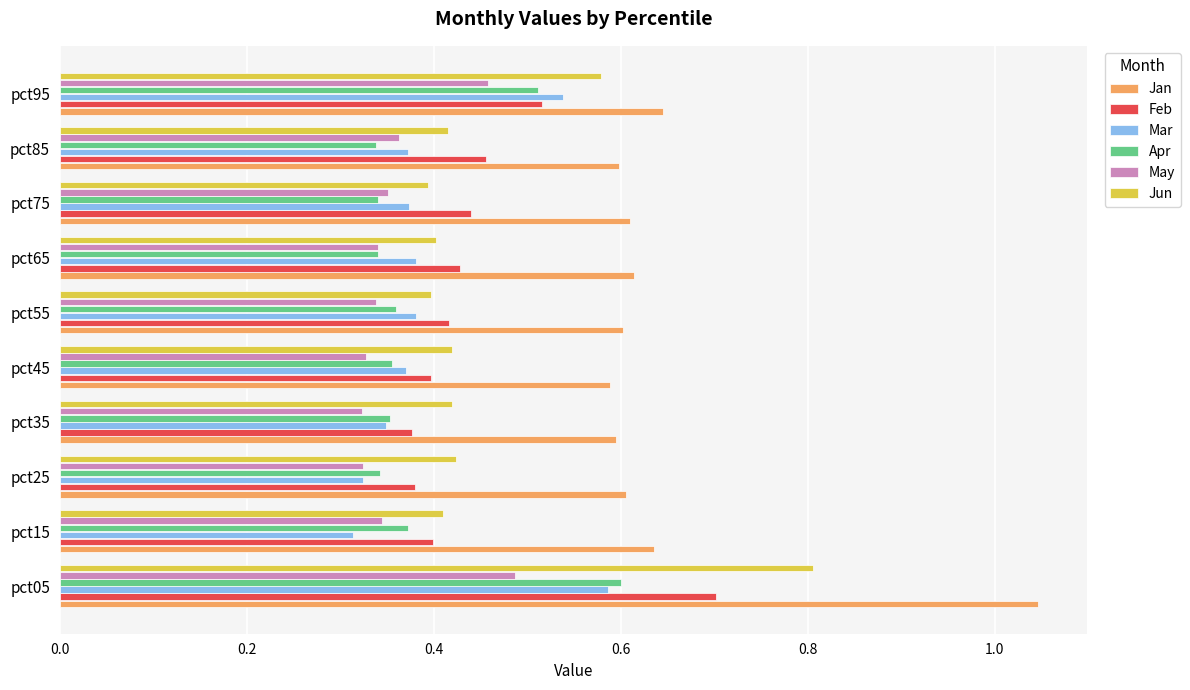

What are all the series names shown in the legend?

Jan, Feb, Mar, Apr, May, Jun